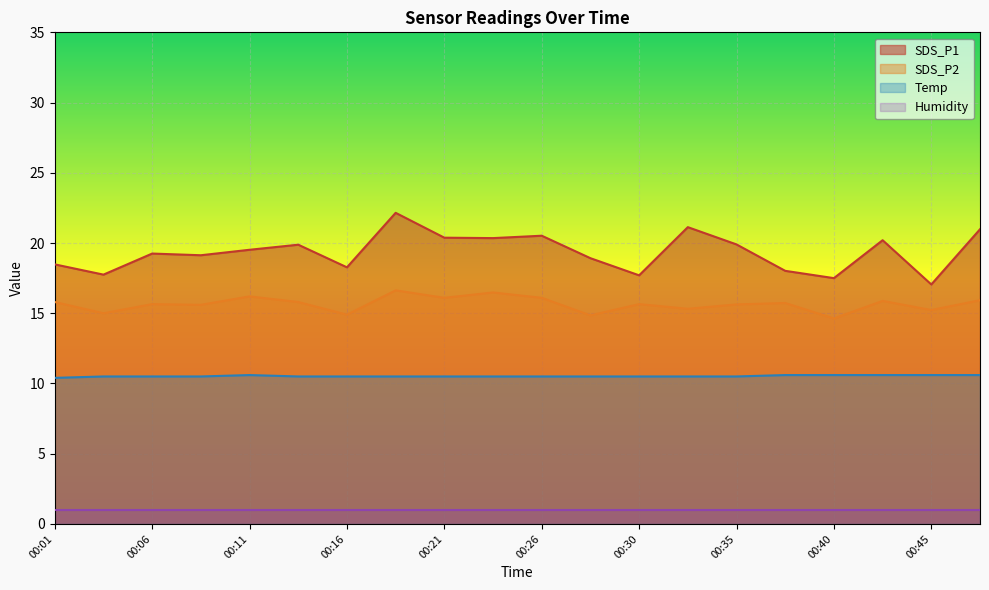

True or false: Temp has more than 0 interior local peaks.

True